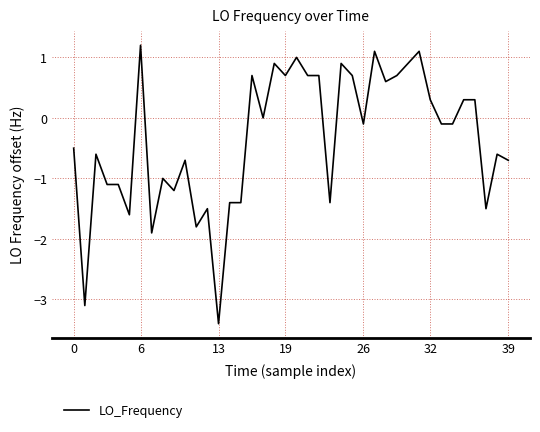

What is the difference between the maximum and minimum values?

4.6